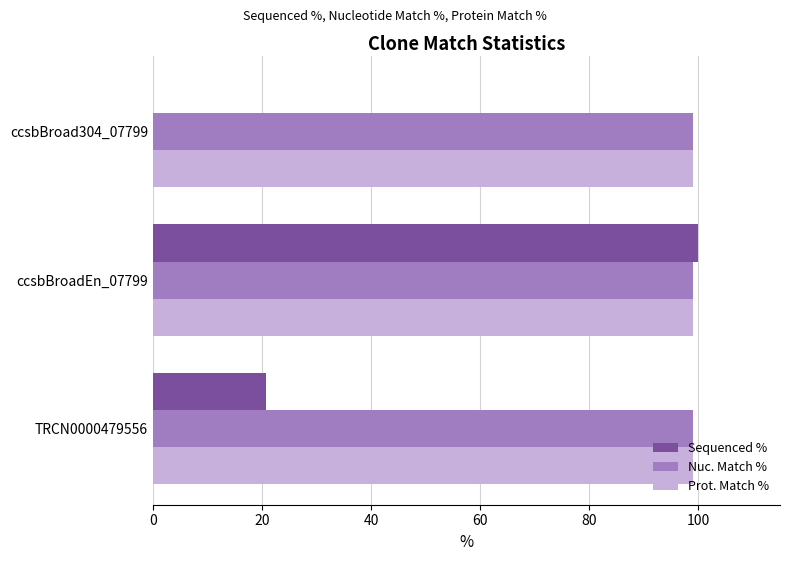

How many positive values does the Sequenced % series have?

2